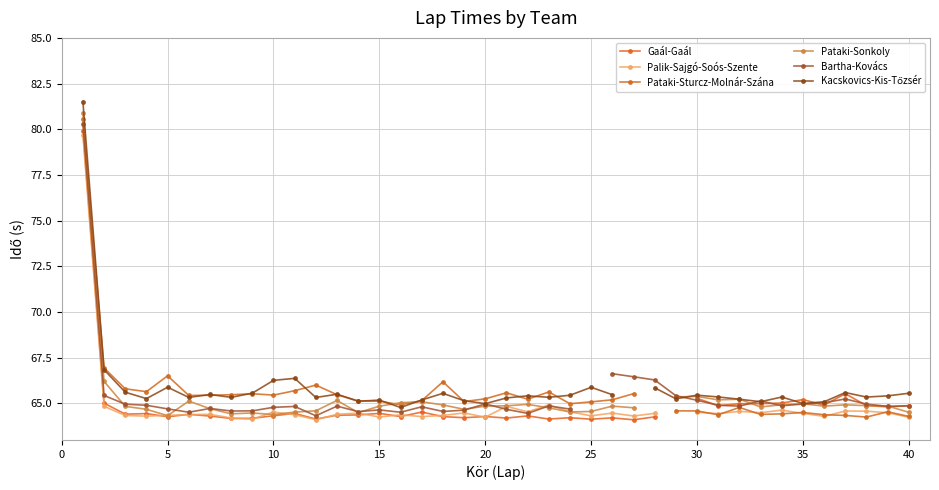

How many intersections are there between Pataki-Sturcz-Molnár-Szána and Kacskovics-Kis-Tőzsér?

16